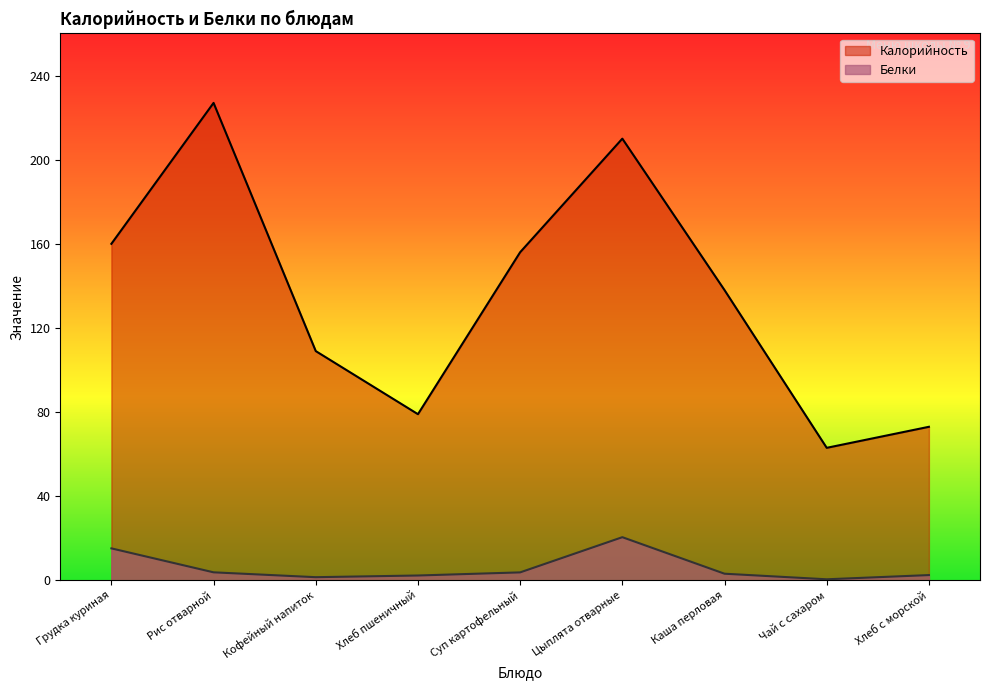

What is the smallest value displayed?

0.5